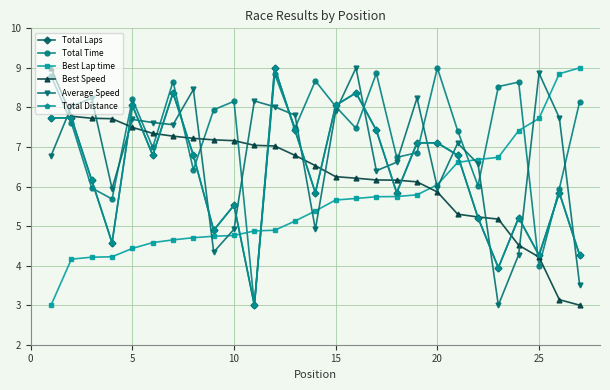

What is the difference between the maximum and minimum values in the Best Lap time series?

6.0